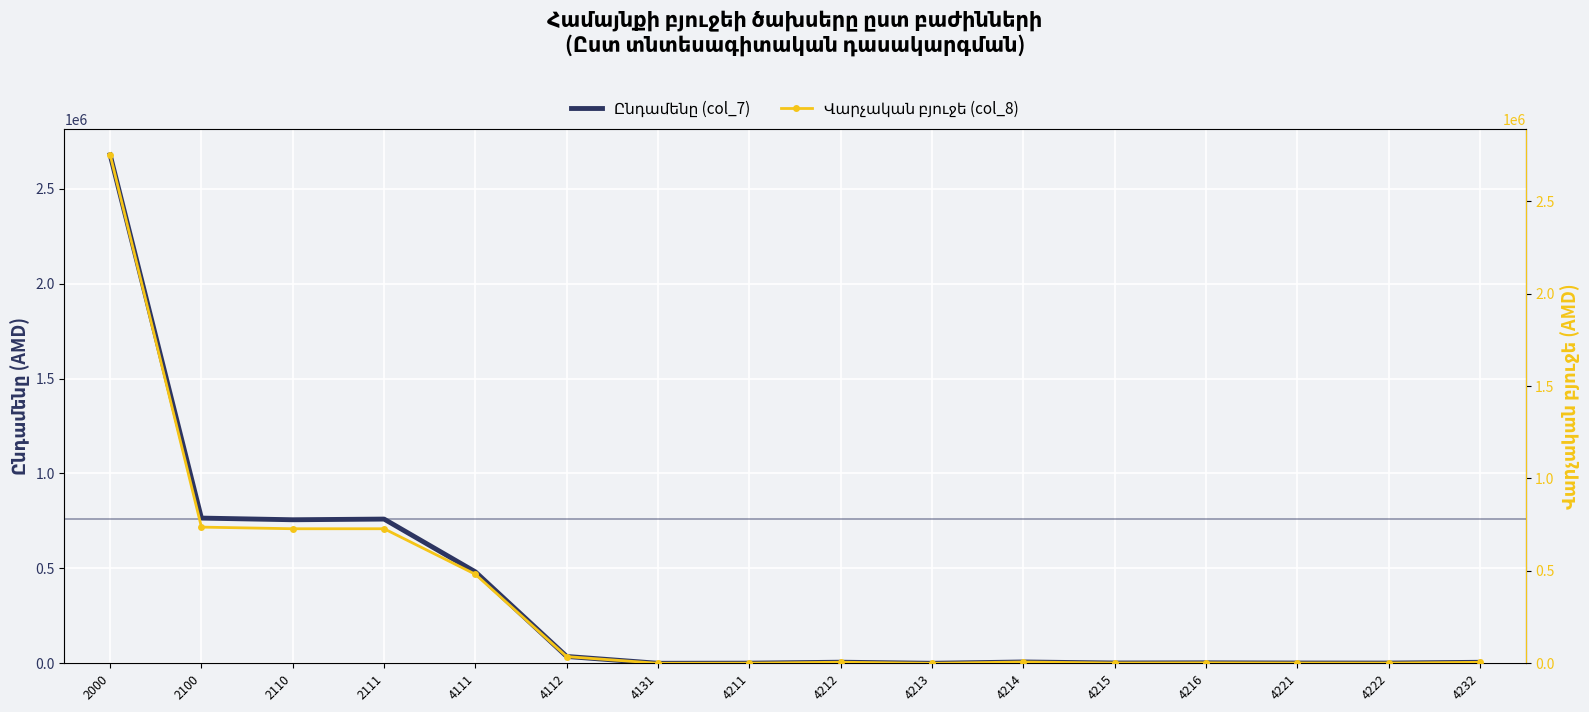

How many times do Ընդամենը (col_7) and Վարչական բյուջե (col_8) cross each other?

1